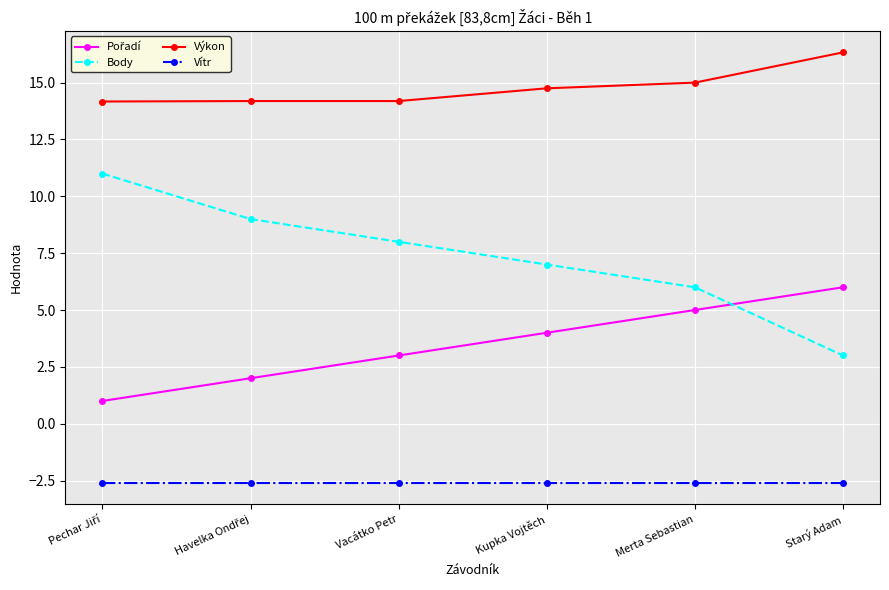

Which series has the widest spread of values?

Body